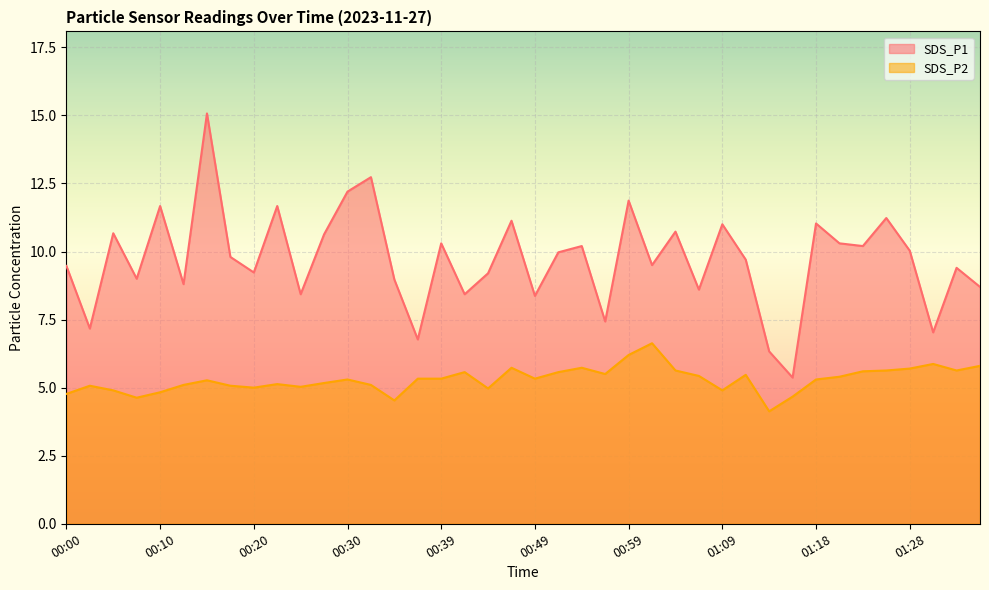

What value does the SDS_P1 series have at 00:10?

11.7